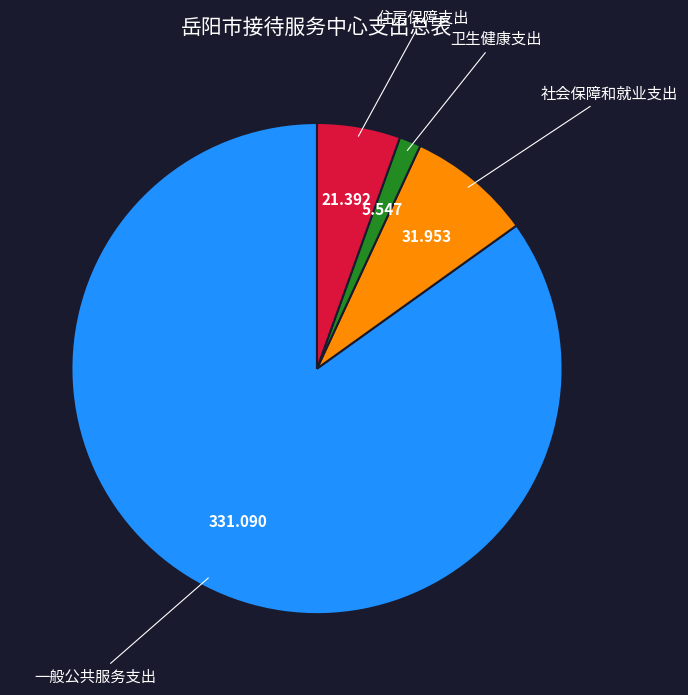

Which has a higher value, 卫生健康支出 or 社会保障和就业支出?

社会保障和就业支出